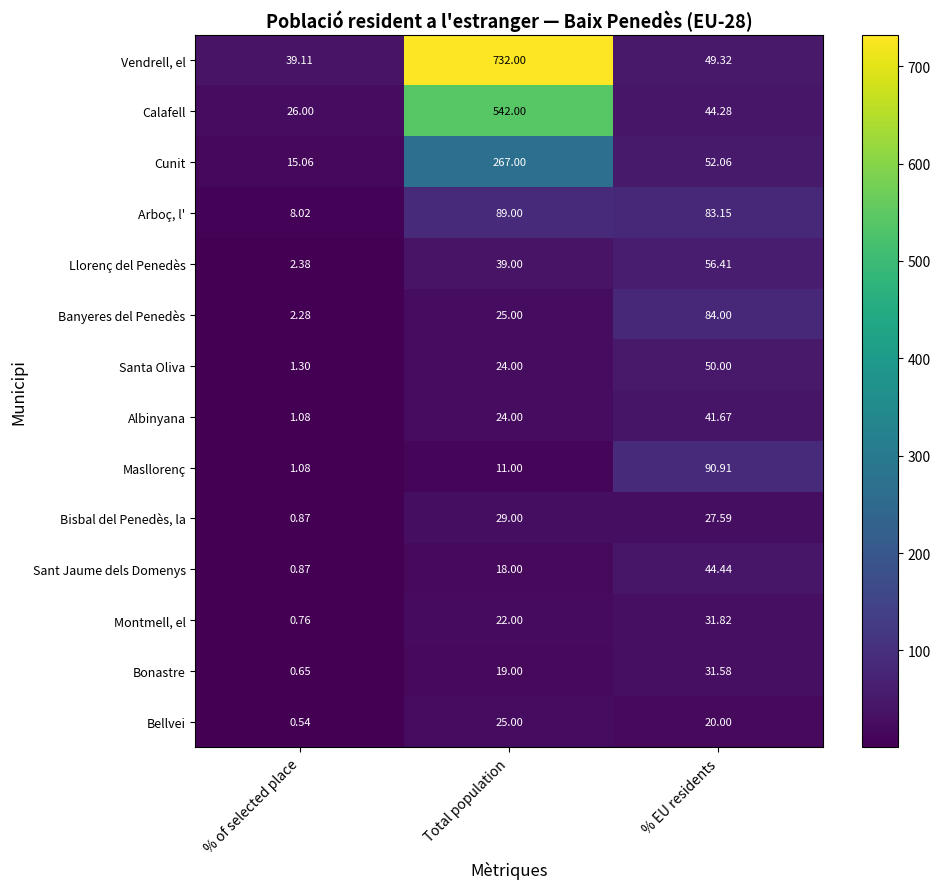

How many categories are shown in the chart?

3